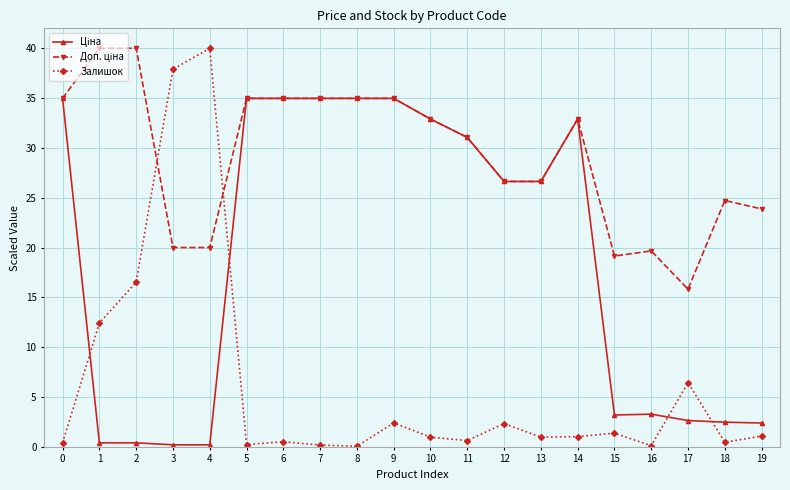

At which label is Залишок closest to 20?

2